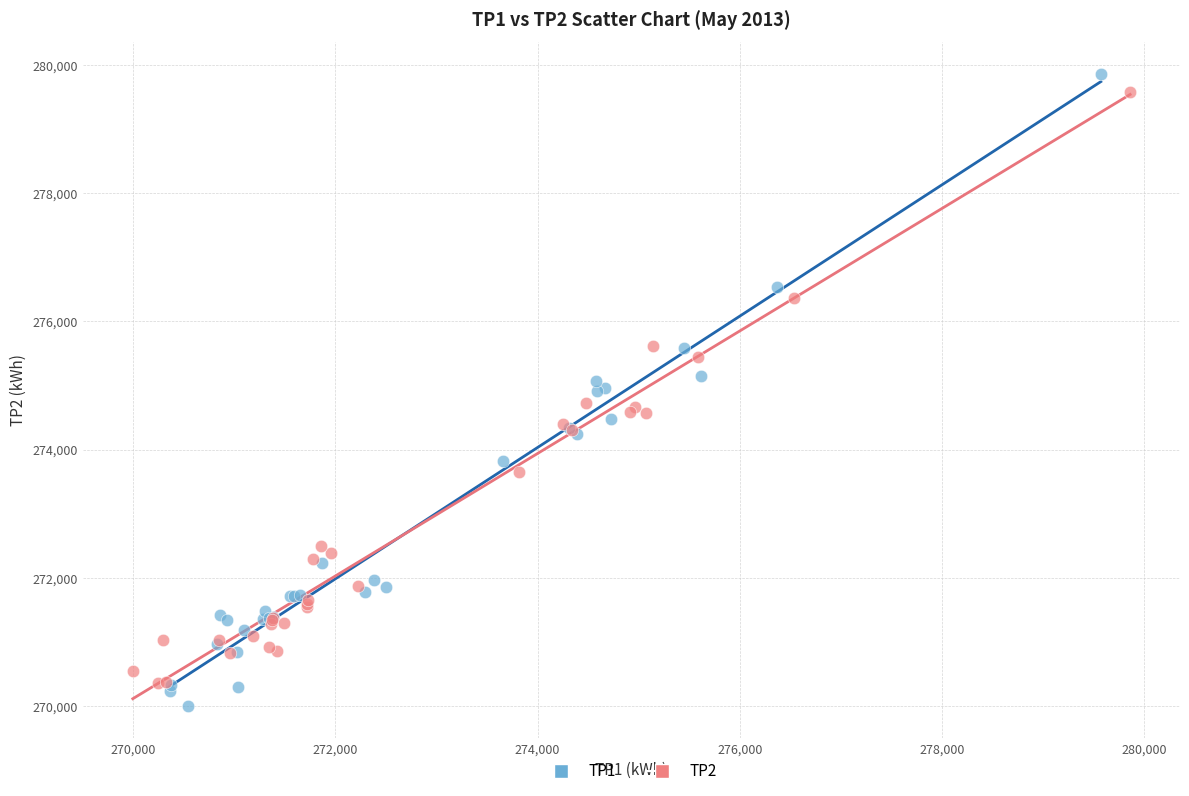

Which series has the widest spread of Y values?

TP1